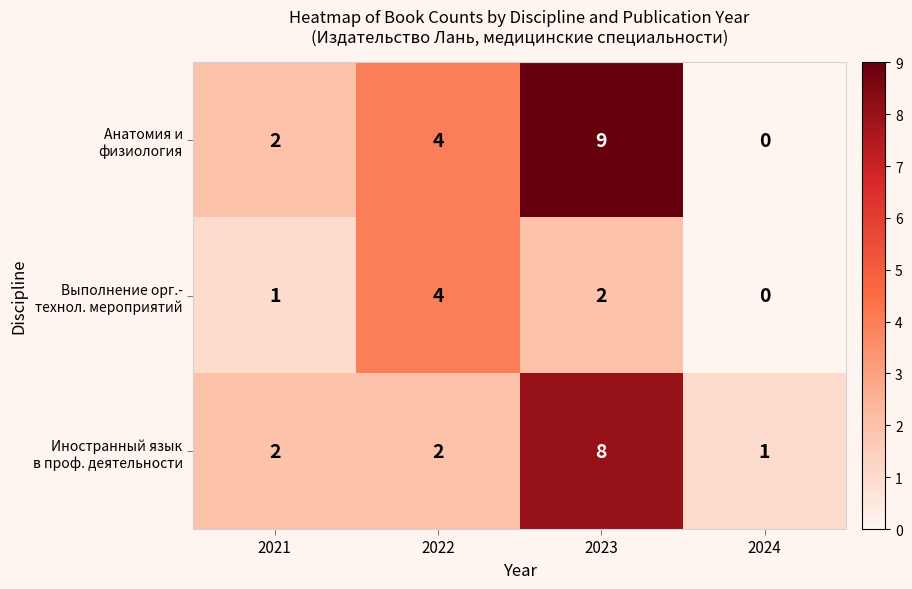

Which label corresponds to the smallest value in the chart?

2024